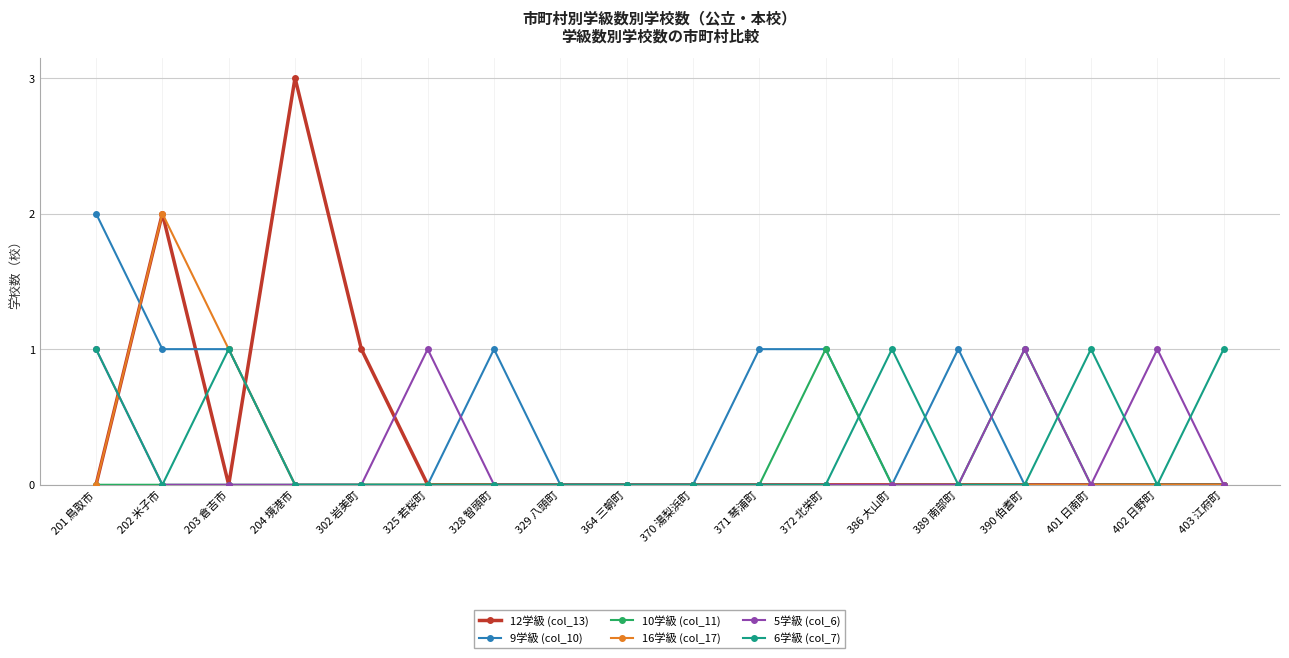

Rank the series by their average value, from highest to lowest.

9学級 (col_10), 12学級 (col_13), 6学級 (col_7), 5学級 (col_6), 16学級 (col_17), 10学級 (col_11)